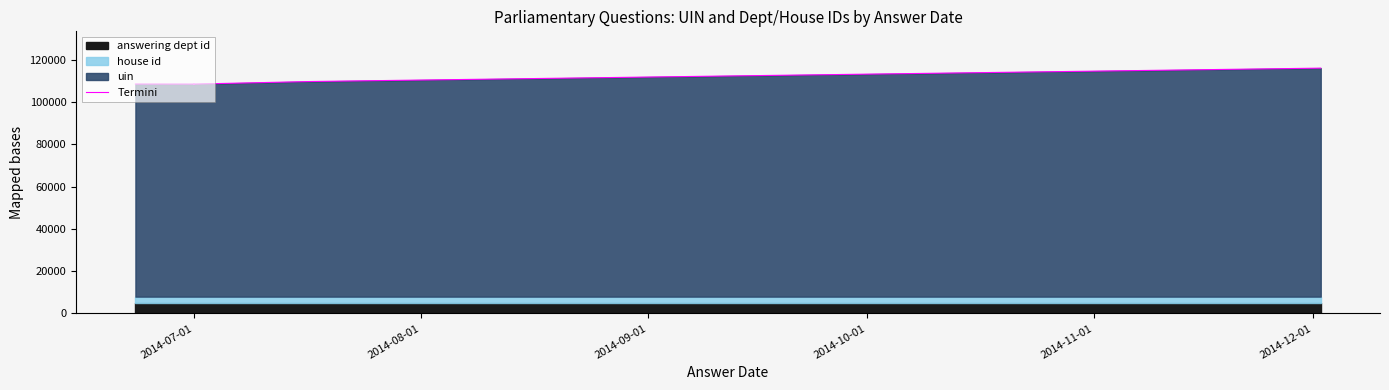

What is the value of the 6th point from the left?

116131.5